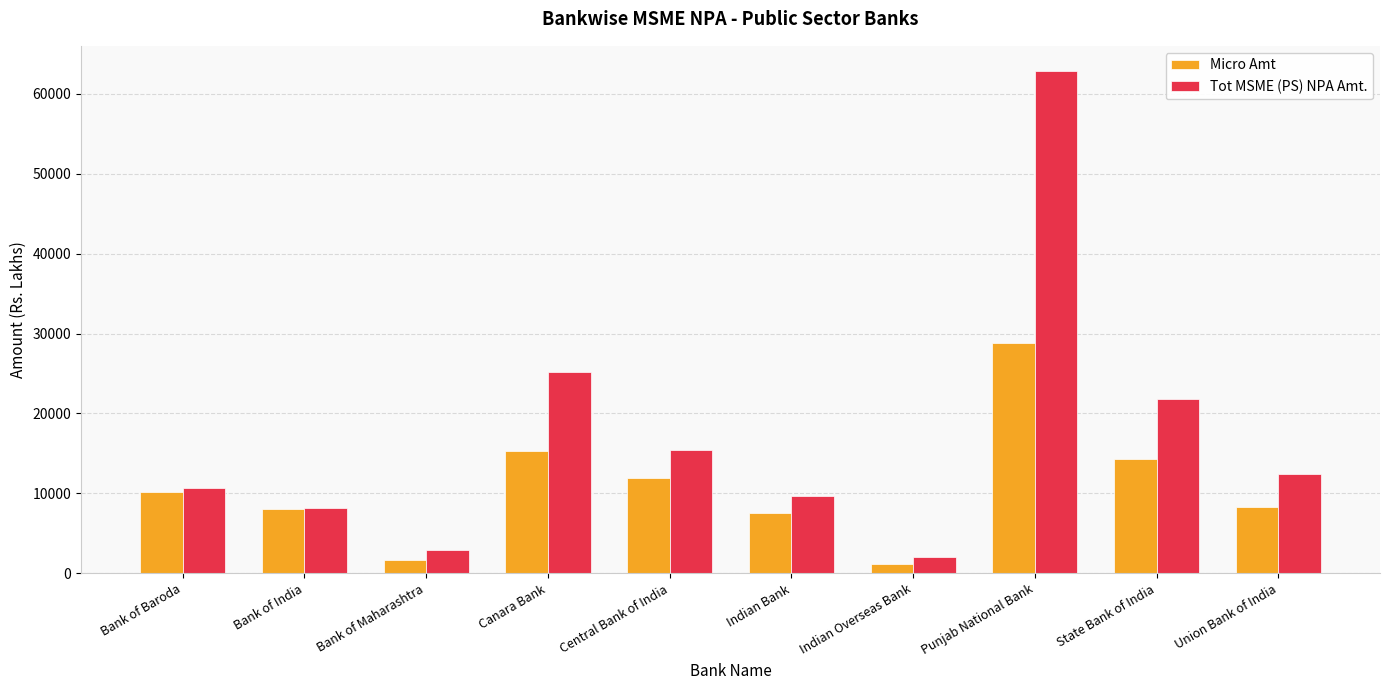

What is the difference between the maximum and second lowest values in the Micro Amt series?

27160.2